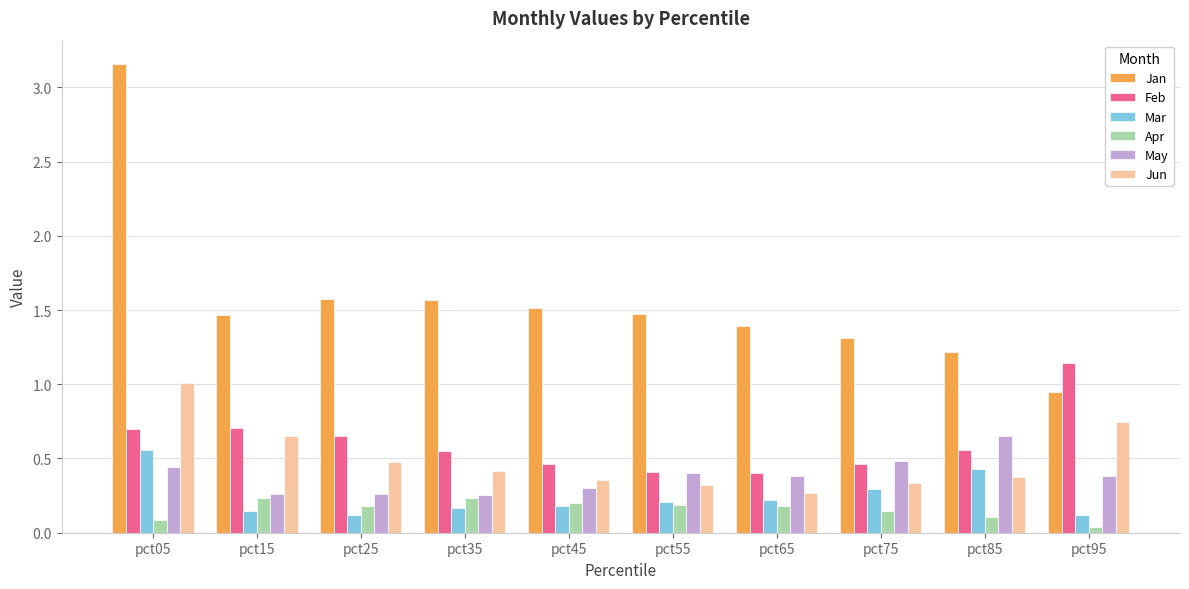

Is it true that Jun equals 0.4 at pct85?

True